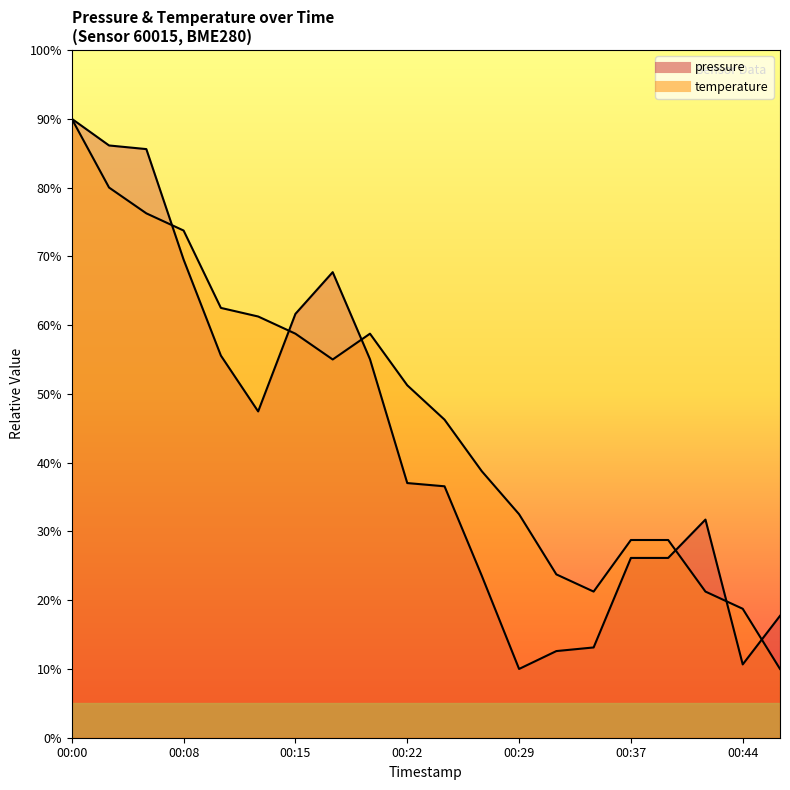

Reading left to right, what are all the values shown in this chart?

pressure: 00:00=0.9	00:03=0.9	00:05=0.9	00:08=0.7	00:10=0.6	00:12=0.5	00:15=0.6	00:17=0.7	00:20=0.6	00:22=0.4	00:25=0.4	00:27=0.2	00:29=0.1	00:32=0.1	00:34=0.1	00:37=0.3	00:39=0.3	00:42=0.3	00:44=0.1	00:46=0.2
temperature: 00:00=0.9	00:03=0.8	00:05=0.8	00:08=0.7	00:10=0.6	00:12=0.6	00:15=0.6	00:17=0.5	00:20=0.6	00:22=0.5	00:25=0.5	00:27=0.4	00:29=0.3	00:32=0.2	00:34=0.2	00:37=0.3	00:39=0.3	00:42=0.2	00:44=0.2	00:46=0.1